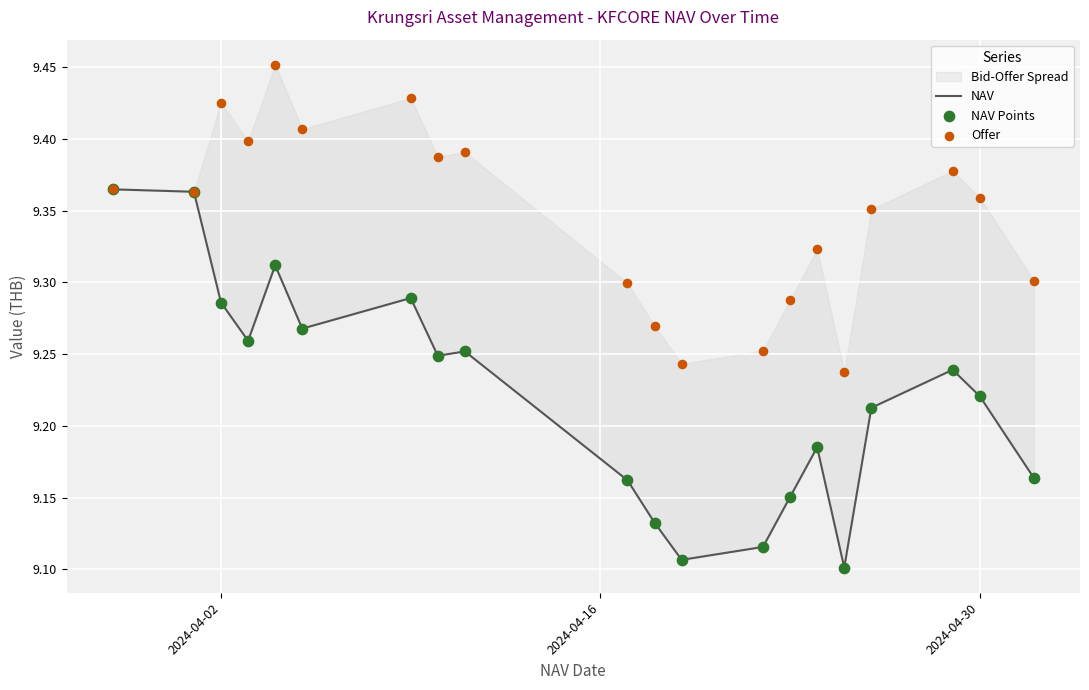

Which series has the largest total across all categories?

Offer